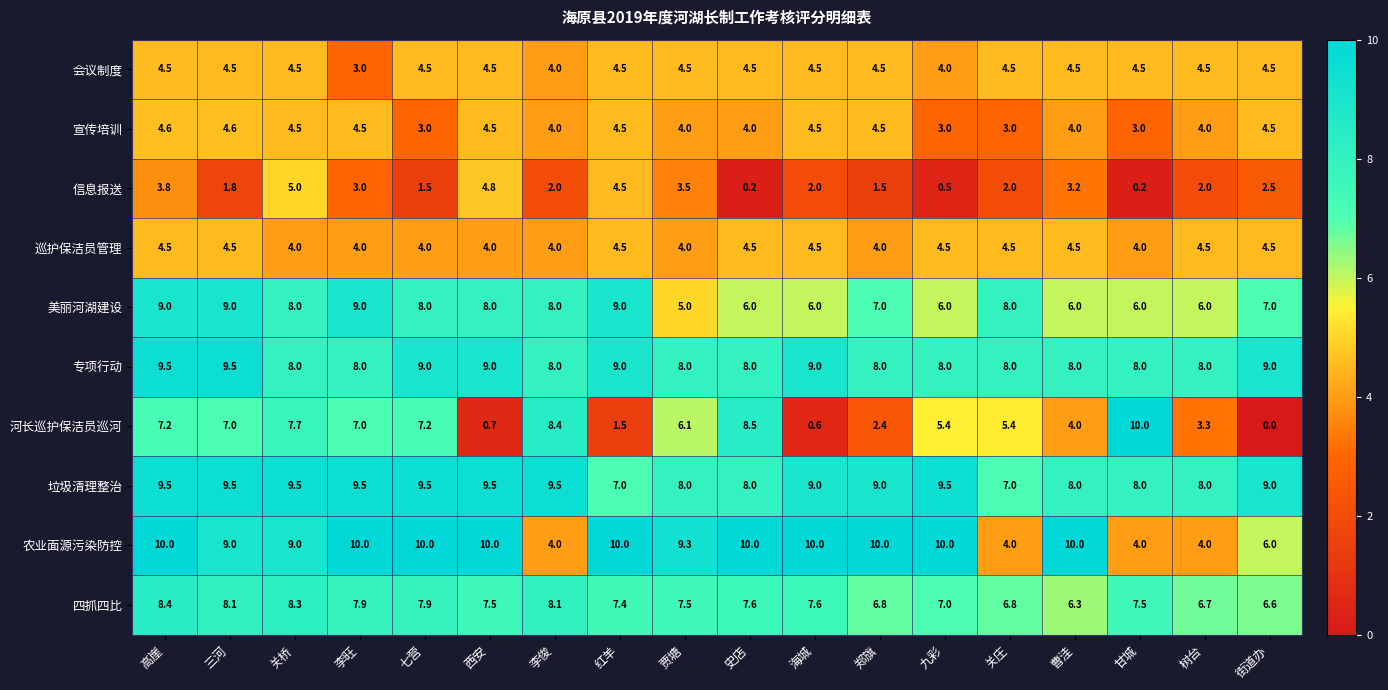

What is the sum of the 信息报送 values at 贾塘 and 红羊?

8.0